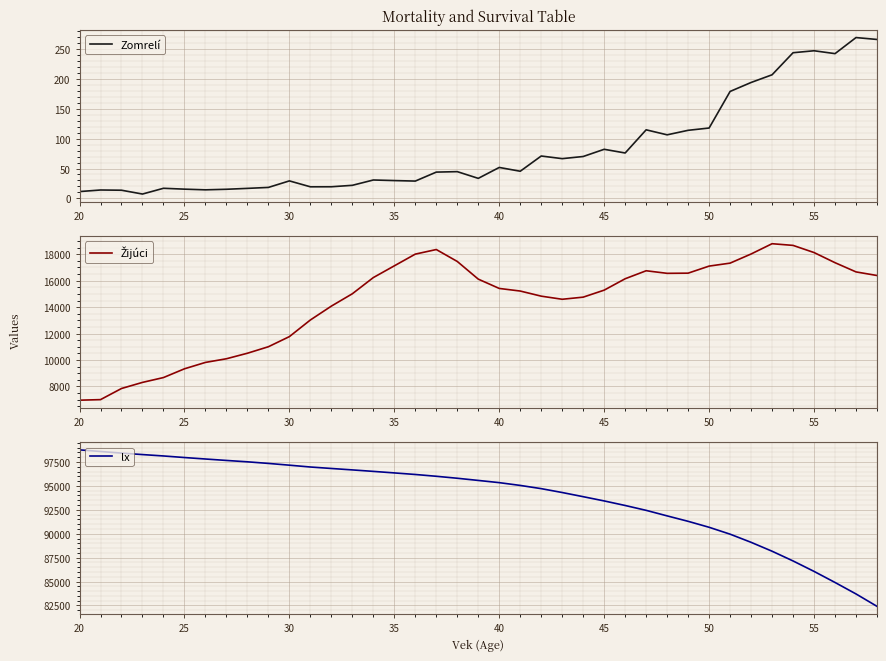

How many data points in Žijúci are above 15413?

19